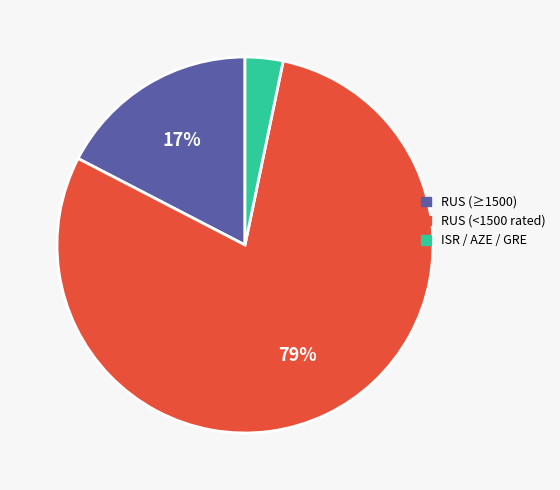

To the nearest percent, what is the average slice percentage?

33%